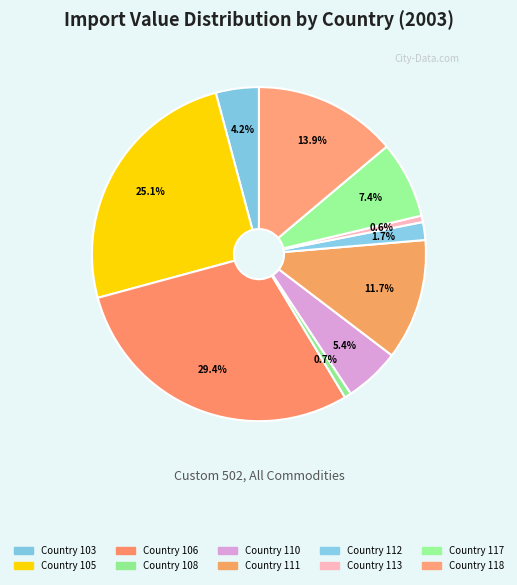

To the nearest percent, what is the difference between the Country 110 and Country 113 slice percentages?

5%